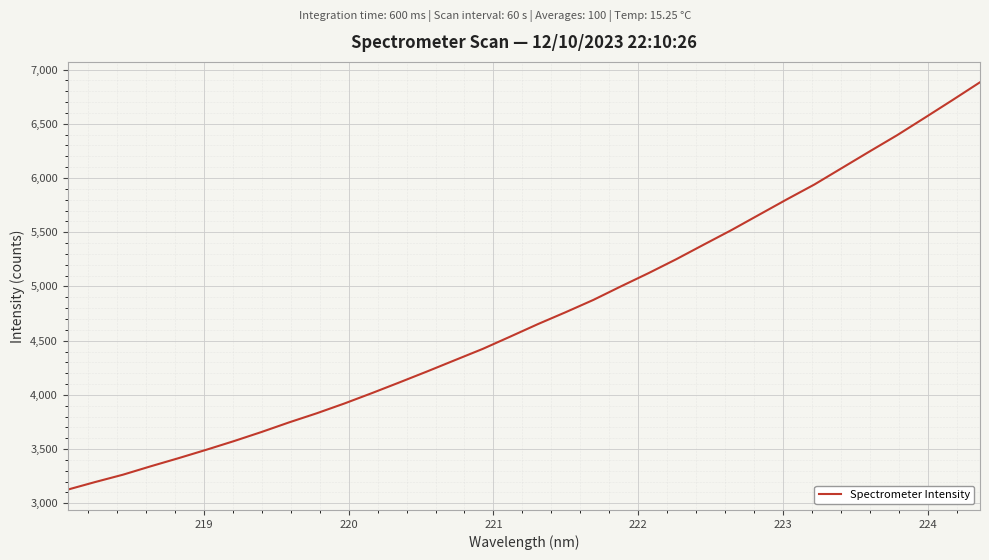

How many values exceed 4653?

17